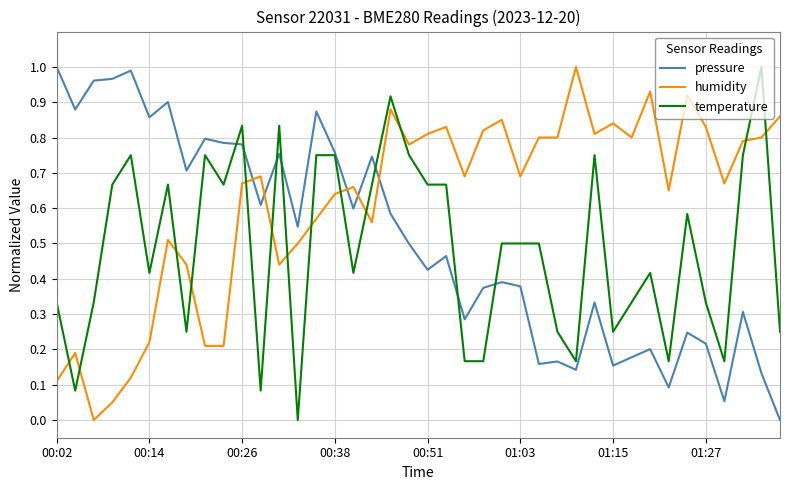

Which series has the largest total across all categories?

humidity